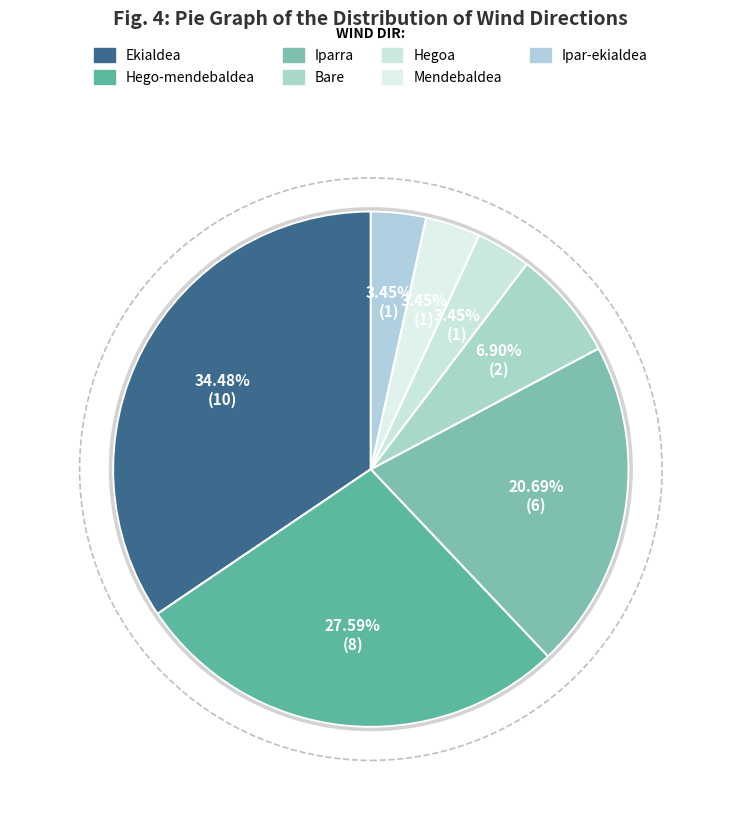

What portion of the pie excludes Ekialdea?

65.5%